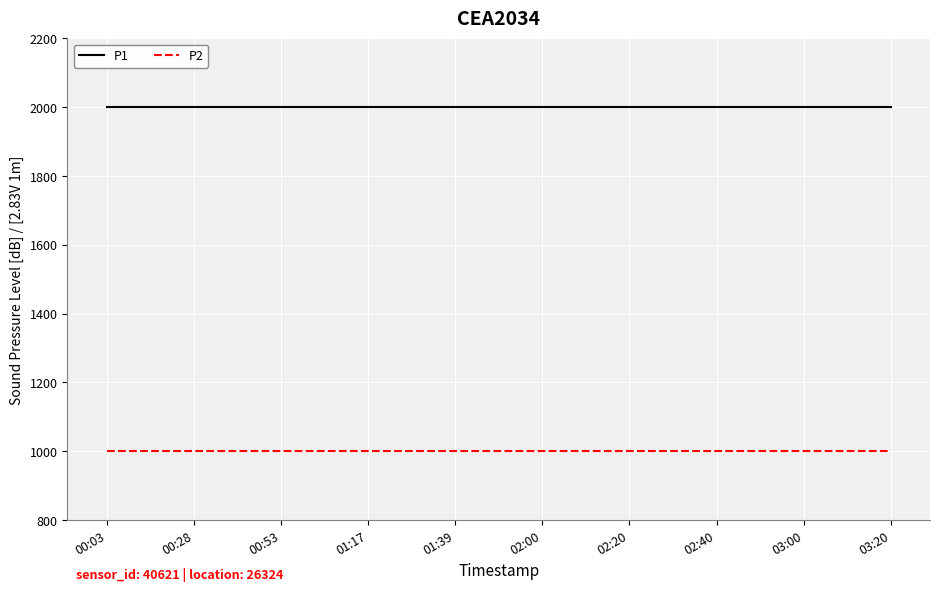

Rank the series by their average value, from lowest to highest.

P2, P1